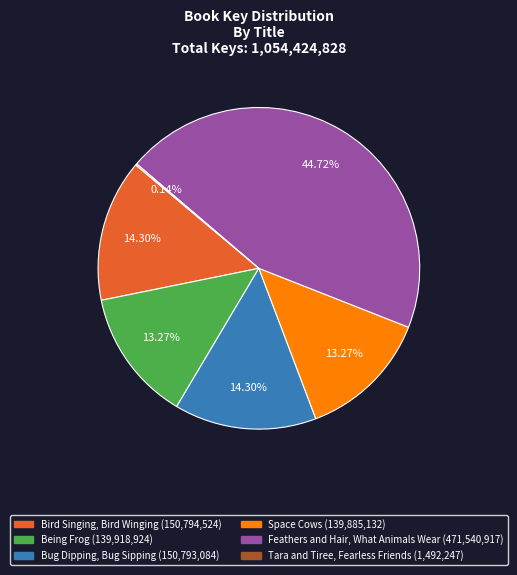

Between Feathers and Hair, What Animals Wear and Bird Singing, Bird Winging, which is larger?

Feathers and Hair, What Animals Wear